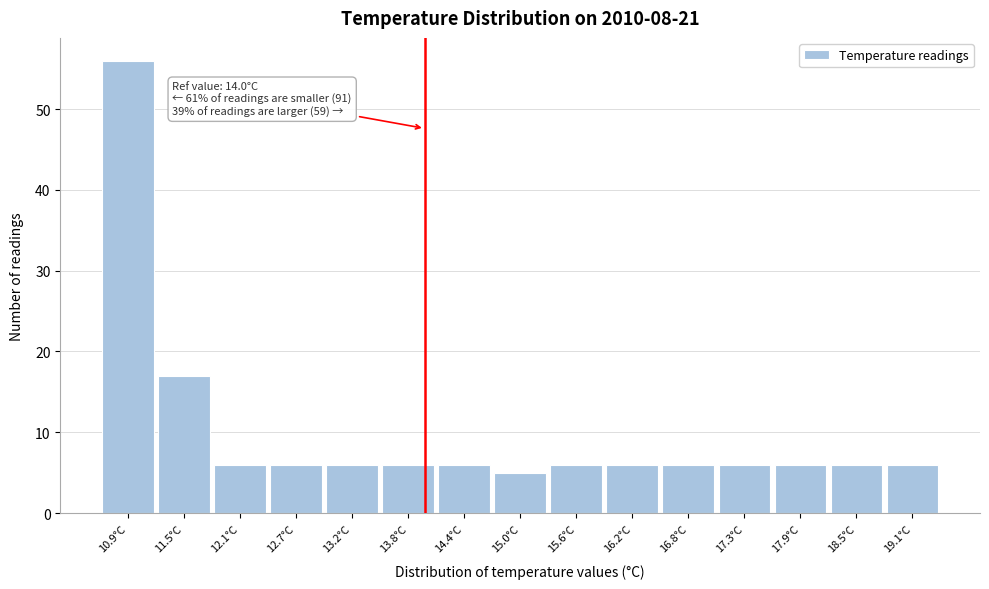

Over which range of the x-axis is the bar tallest?

10.6 to 11.2